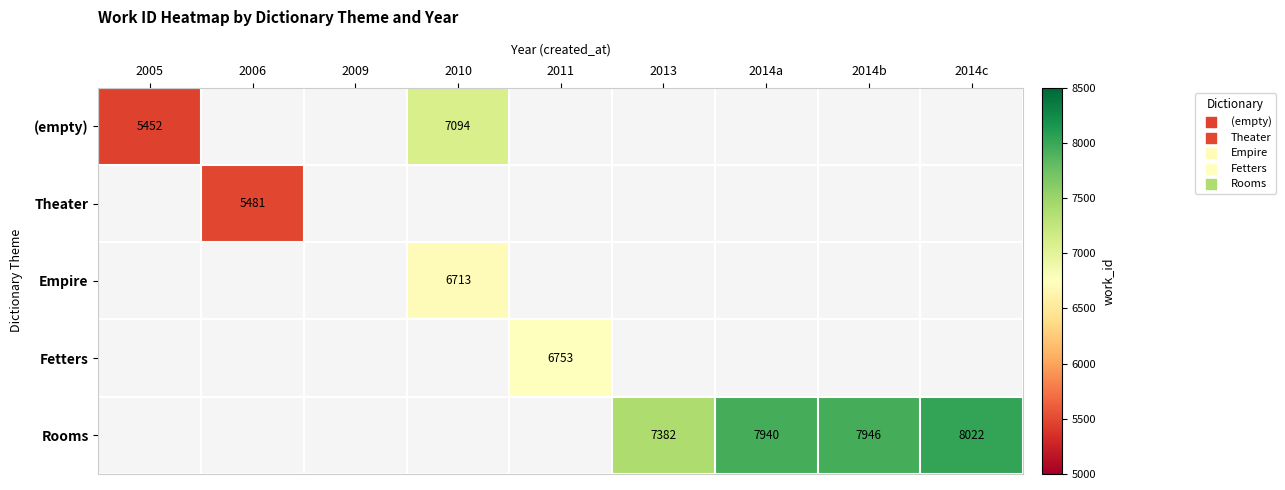

Which label corresponds to the smallest value in the chart?

2005